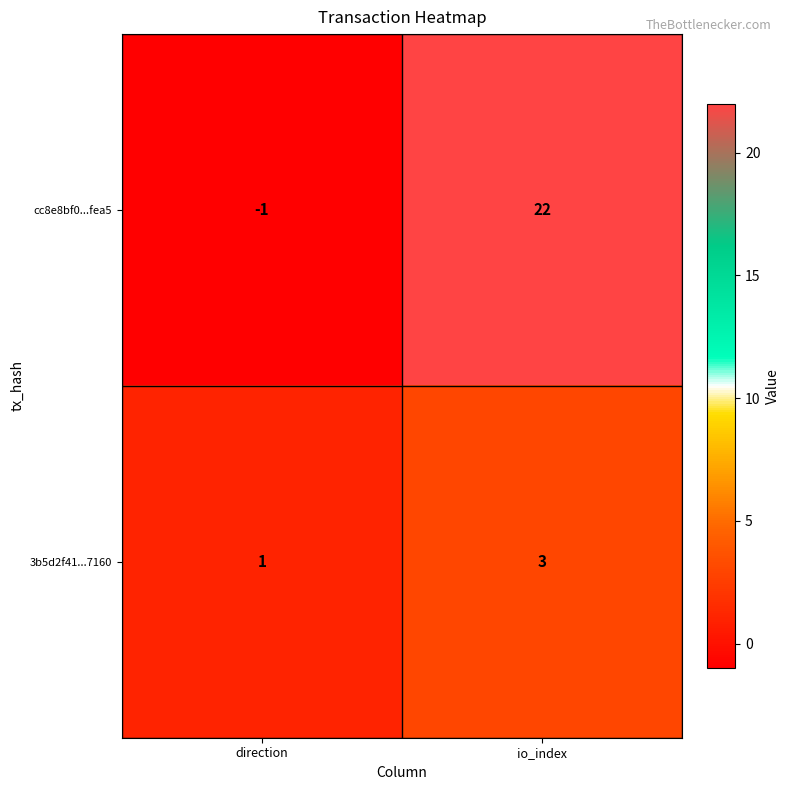

Rank the series by their maximum value, from highest to lowest.

cc8e8bf0...fea5, 3b5d2f41...7160